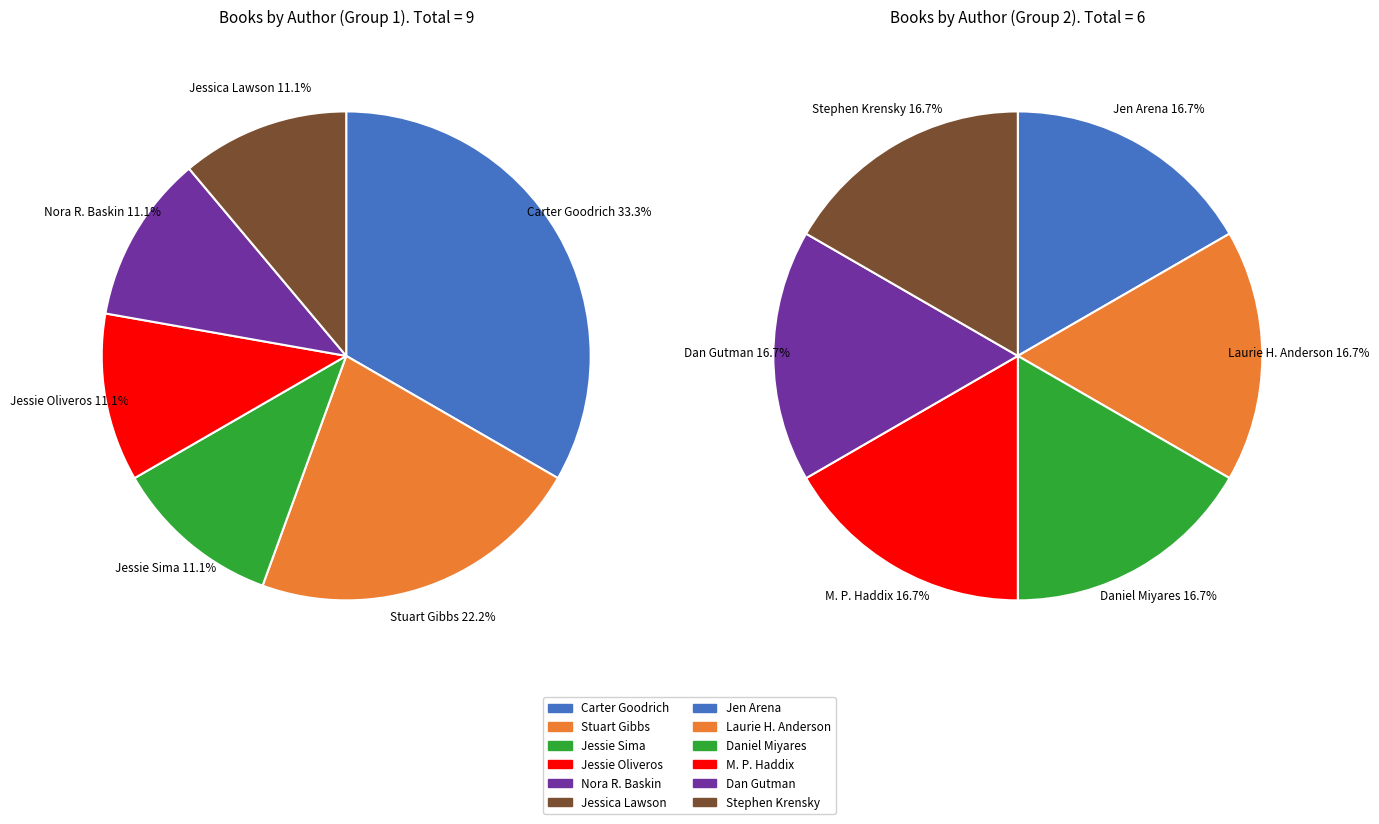

Is the sum of Nora Raleigh Baskin (41127809) and Carter Goodrich (20453853) greater than half?

No